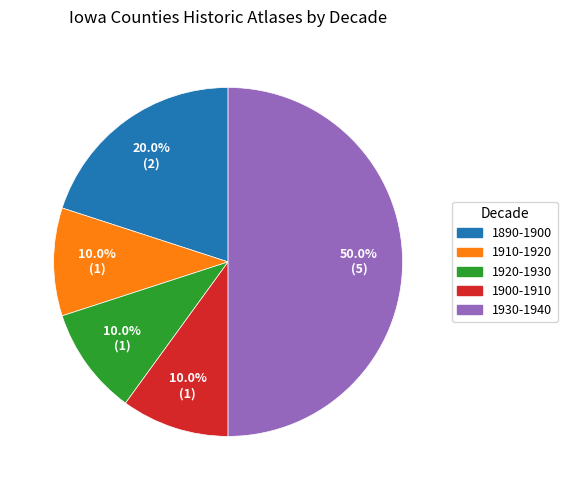

To the nearest percent, what portion does 1890-1900 represent?

20%